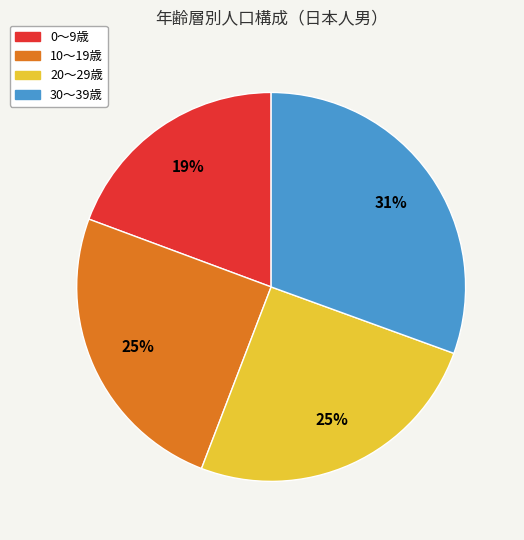

Does any single category account for the majority?

No